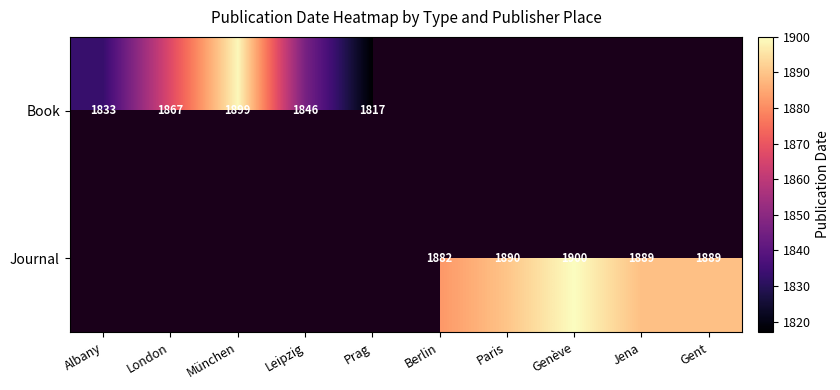

True or false: Book has a value of 1867 at London.

True